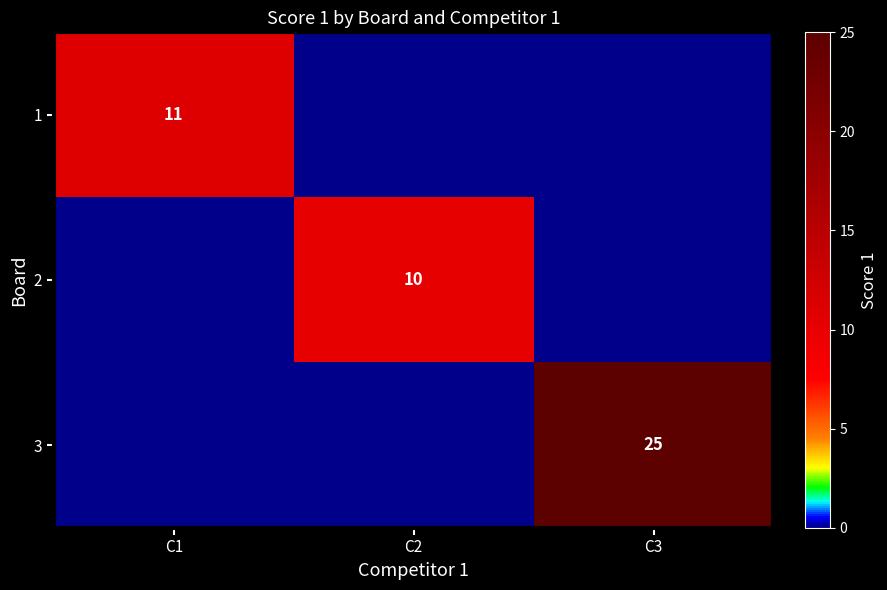

True or false: 2 has a value of 4 at C2.

False